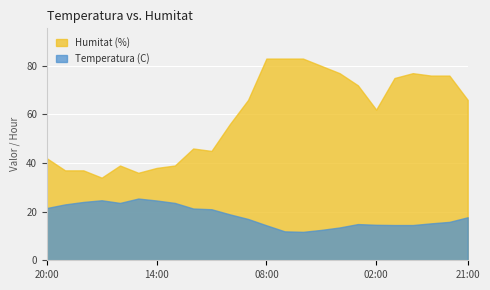

What are all the series names shown in the legend?

Humitat (%), Temperatura (C)